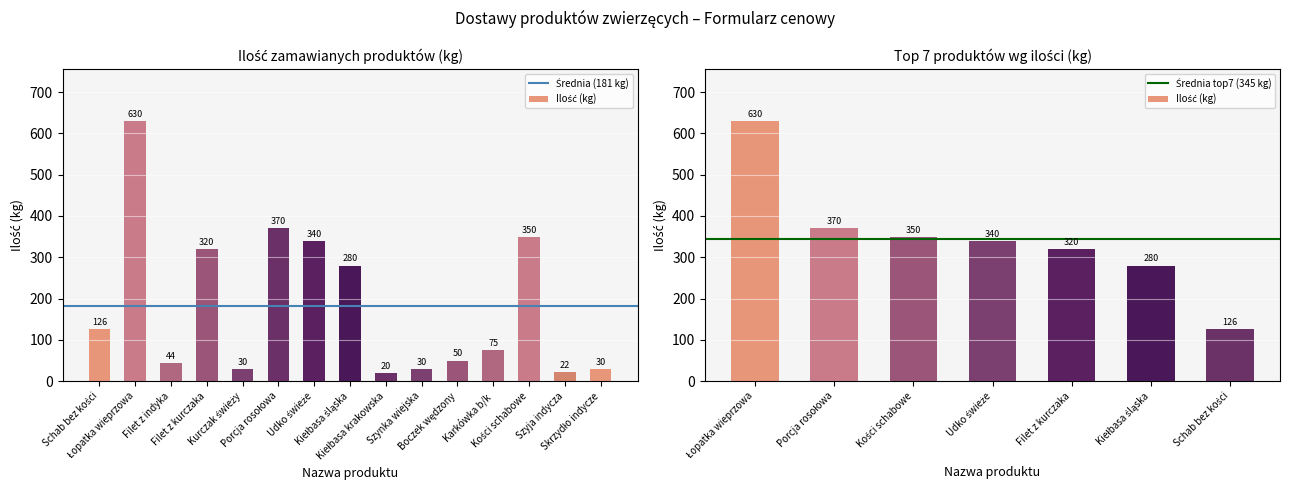

True or false: the data shows 72 at Schab bez kości.

False